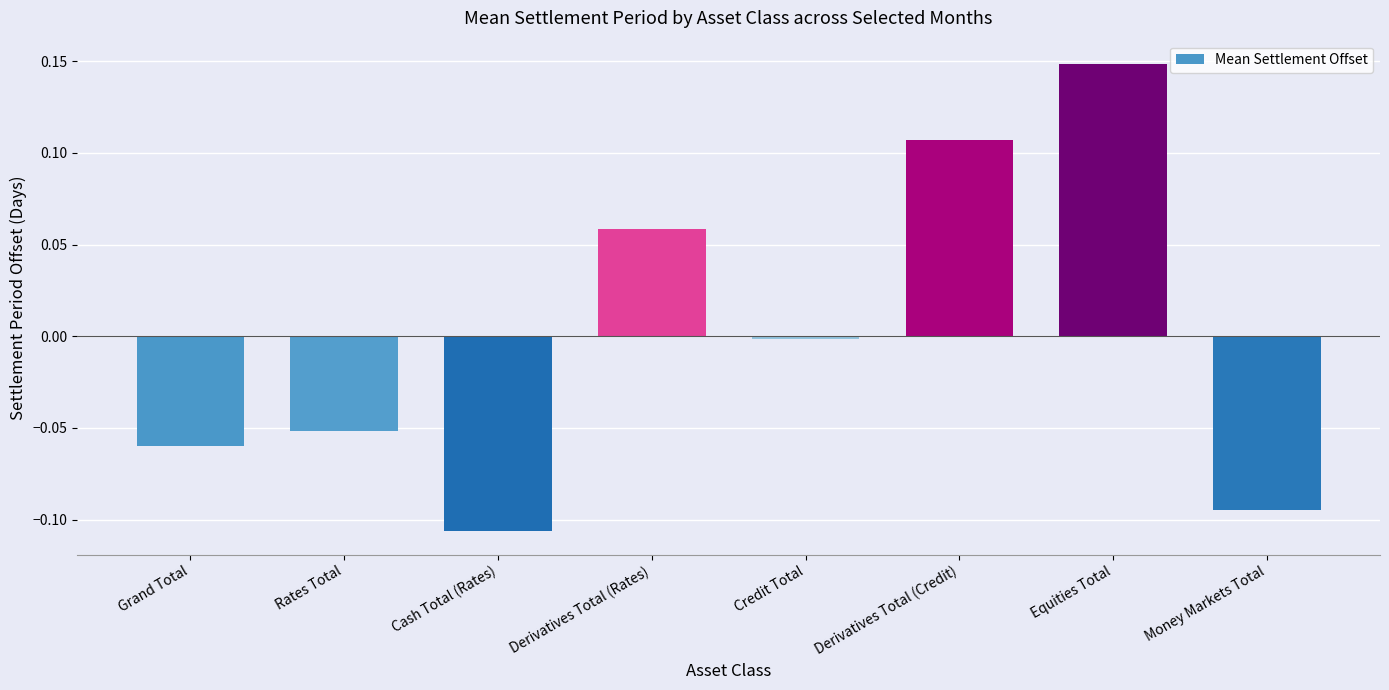

Rank the categories by value from highest to lowest.

Equities Total, Derivatives Total (Credit), Derivatives Total (Rates), Credit Total, Rates Total, Grand Total, Money Markets Total, Cash Total (Rates)